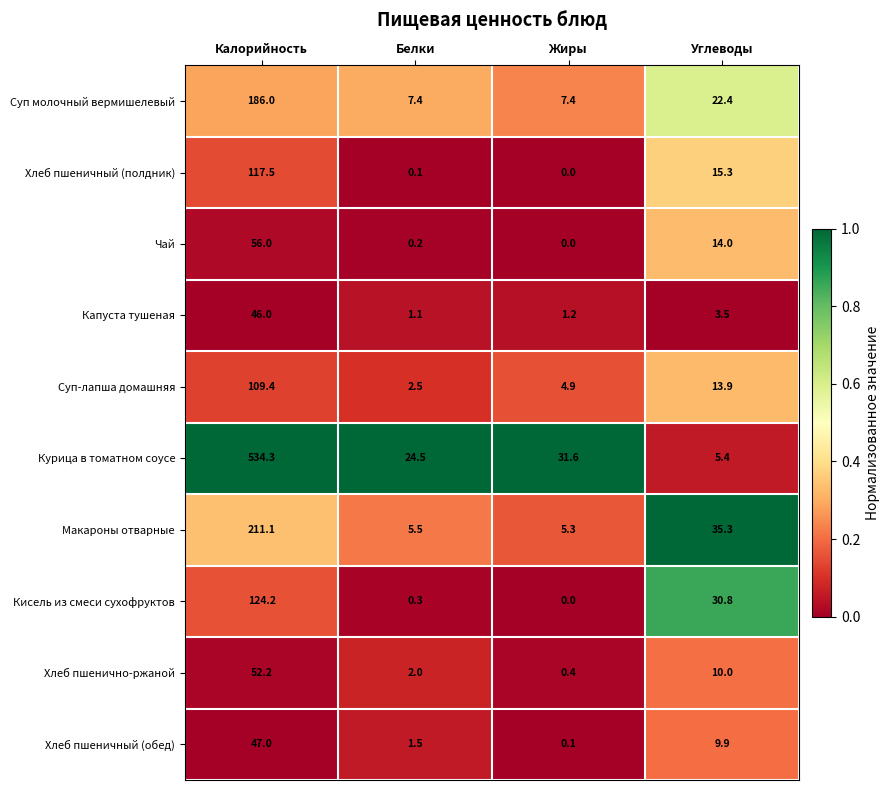

True or false: Капуста тушеная has a value of 0.6 at Белки.

False